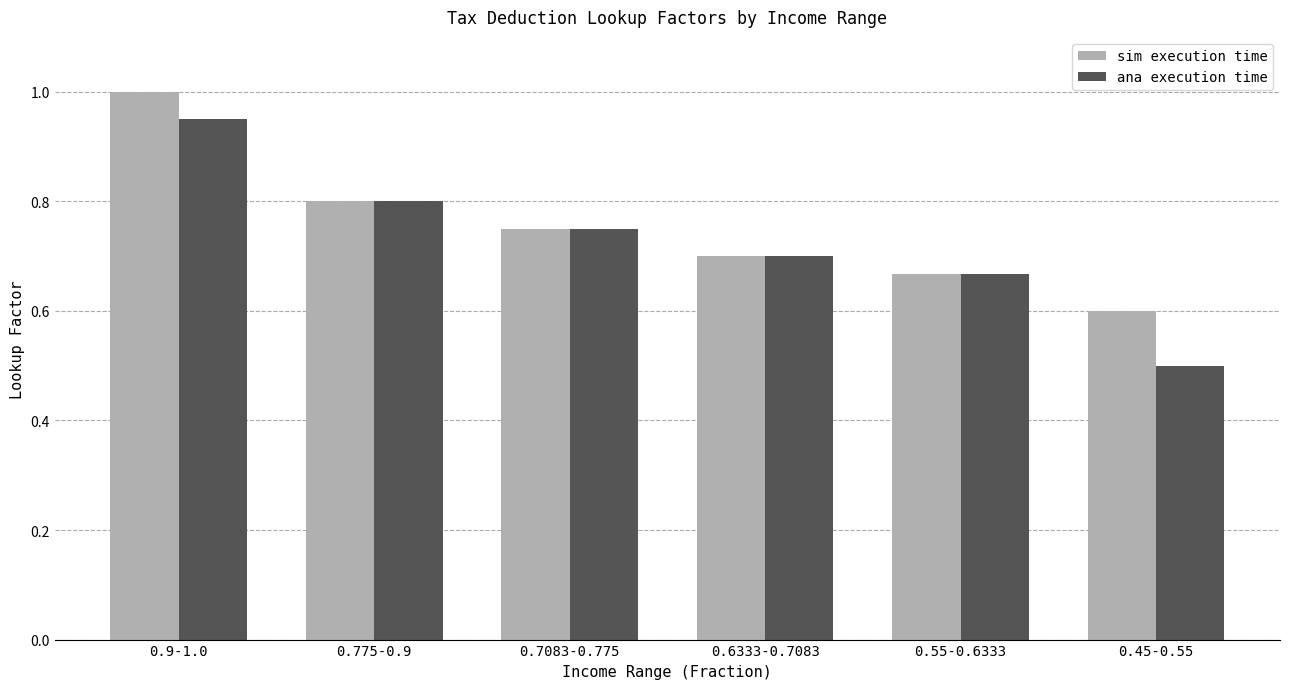

Which series has the widest spread of values?

ana execution time